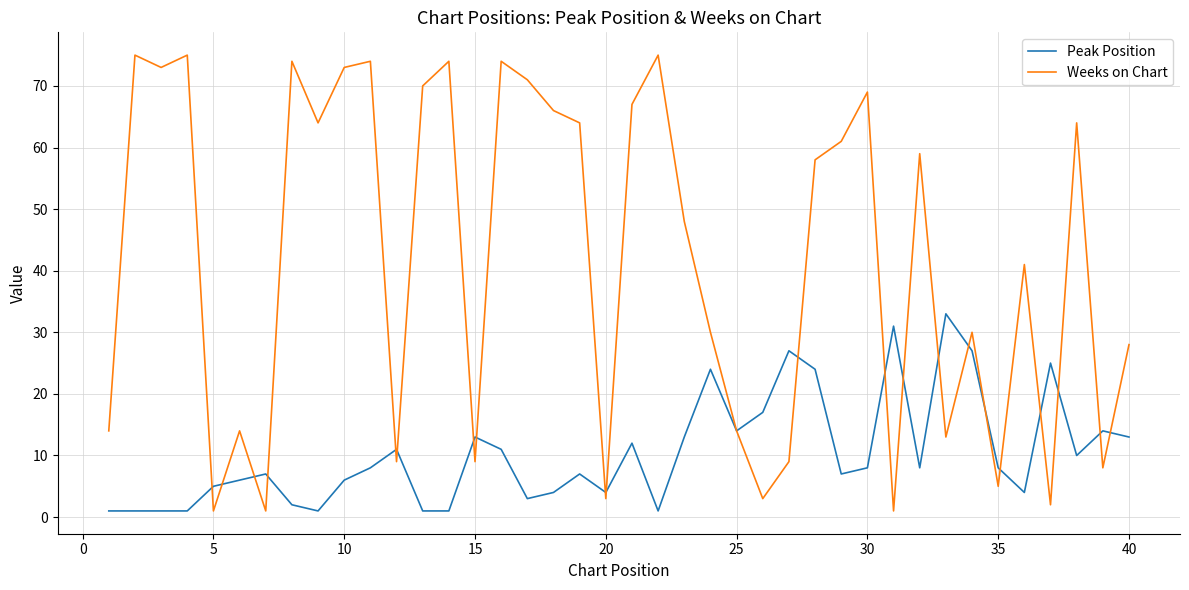

List the series in order of their overall mean, lowest first.

Peak Position, Weeks on Chart